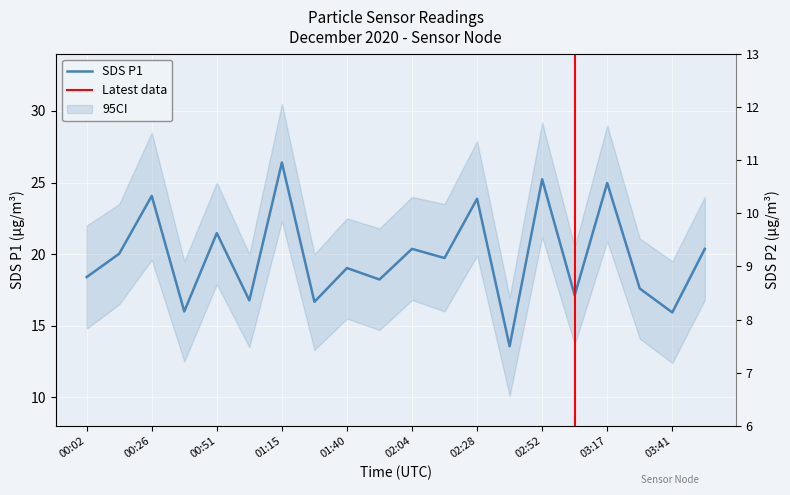

At which label is SDS_P1 closest to 19?

01:40